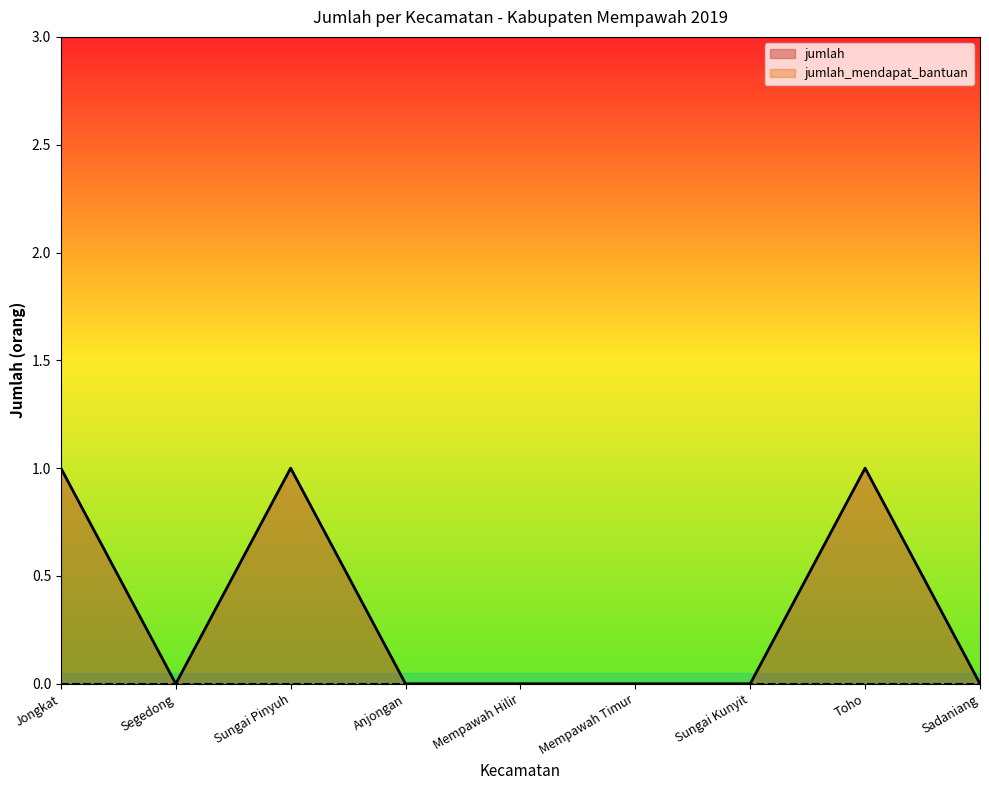

List the labels in order of value, smallest first.

Segedong, Anjongan, Mempawah Hilir, Mempawah Timur, Sungai Kunyit, Sadaniang, Jongkat, Sungai Pinyuh, Toho